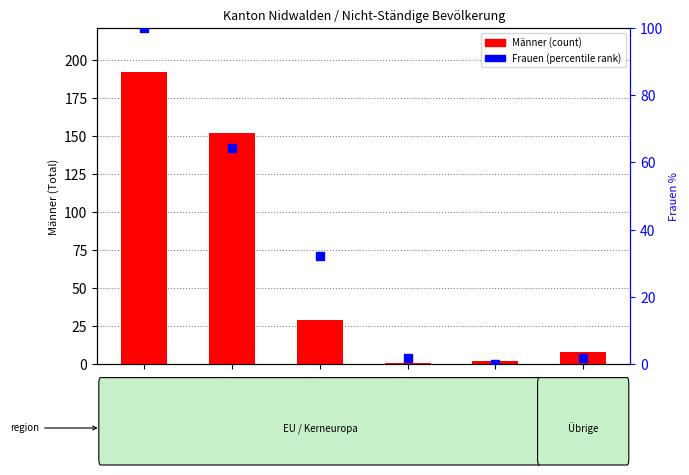

Which series has the largest Y range (max minus min)?

Männer